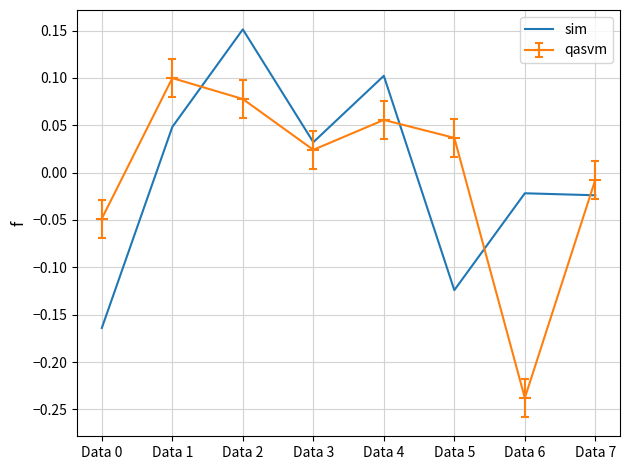

At Data 2, list the series in order from smallest to largest.

qasvm, sim